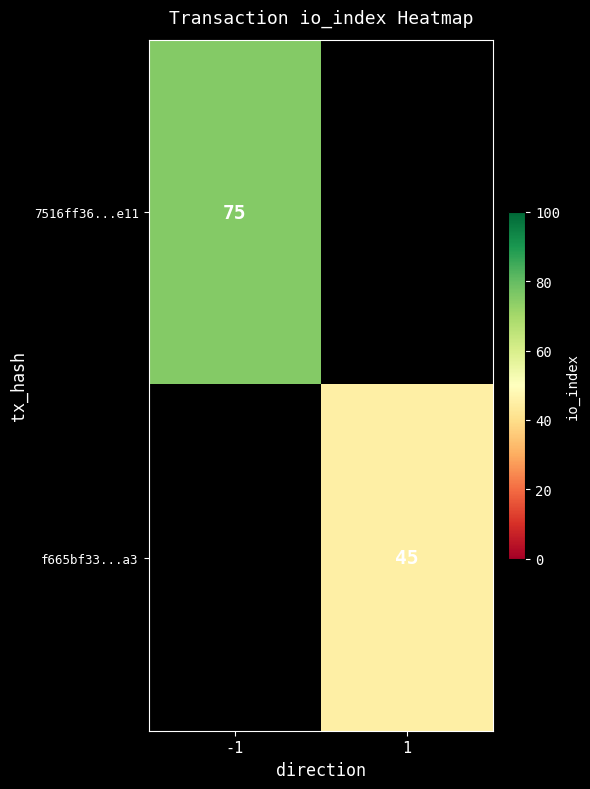

Is the value of 7516ff36...e11 at -1 greater than the value of f665bf33...a3 at 1?

Yes